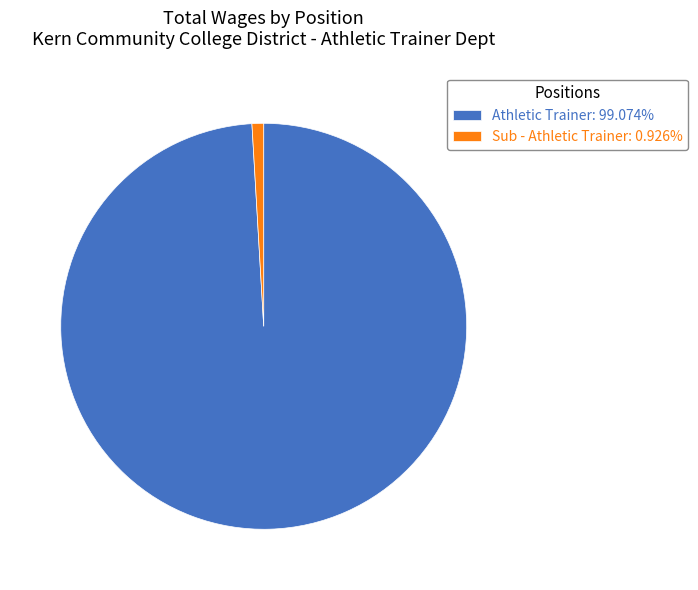

Which slice is the largest?

Athletic Trainer